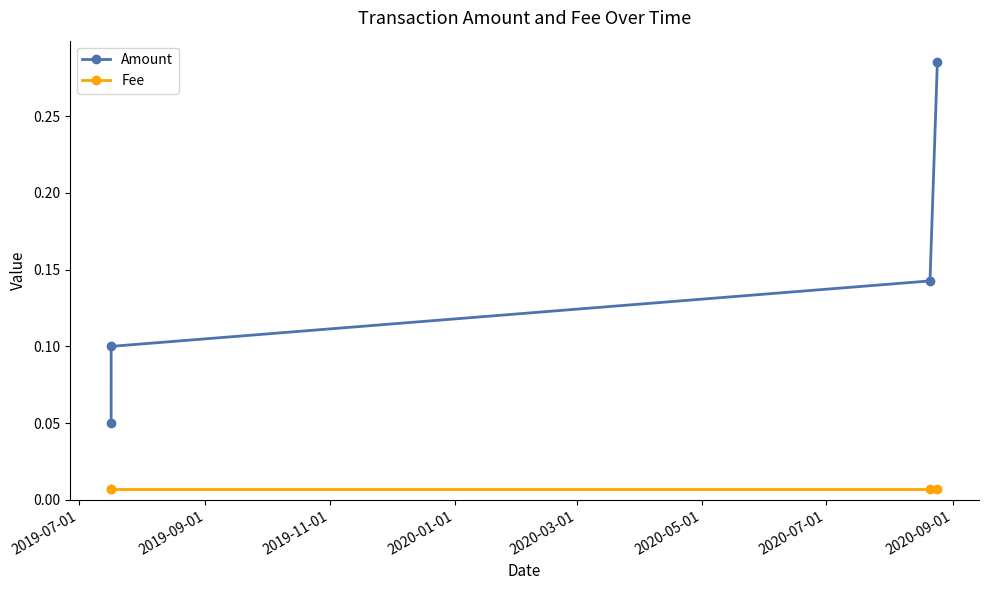

True or false: Fee has more than 2 points higher than both neighbors.

False